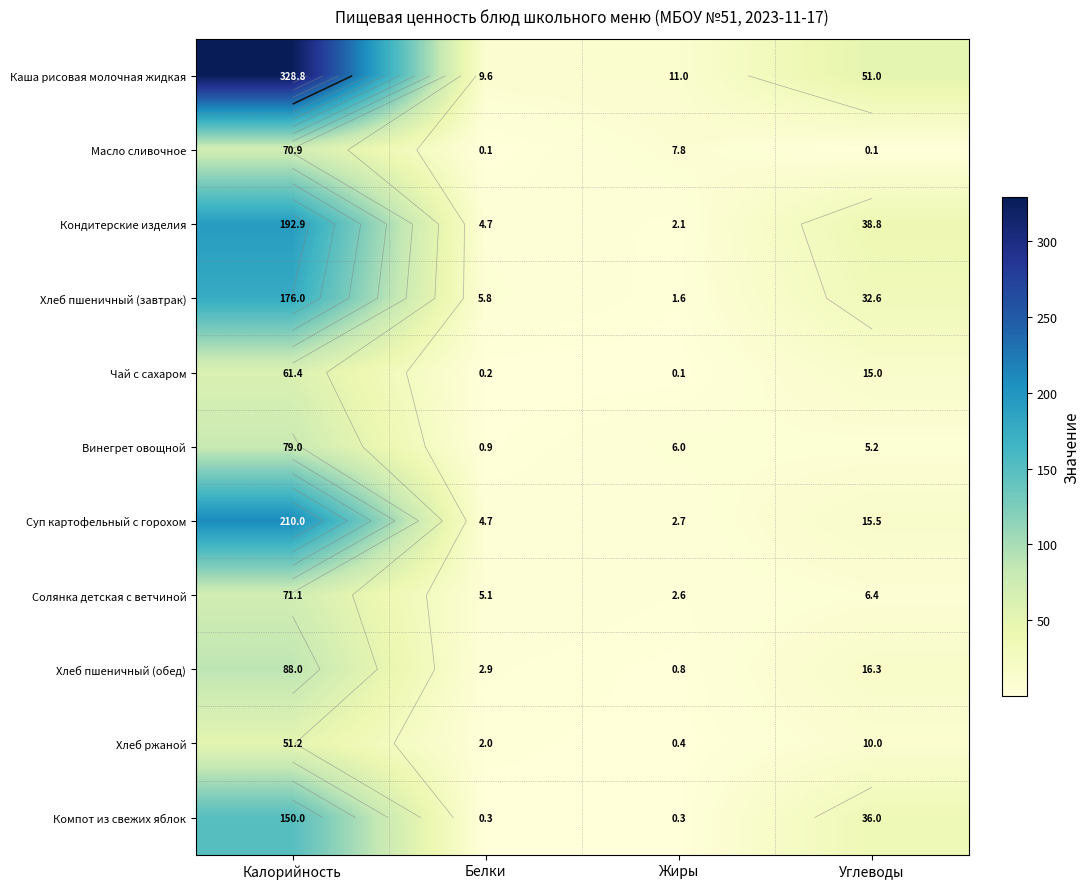

What is the difference between the second highest and second lowest values in the Хлеб ржаной series?

8.0